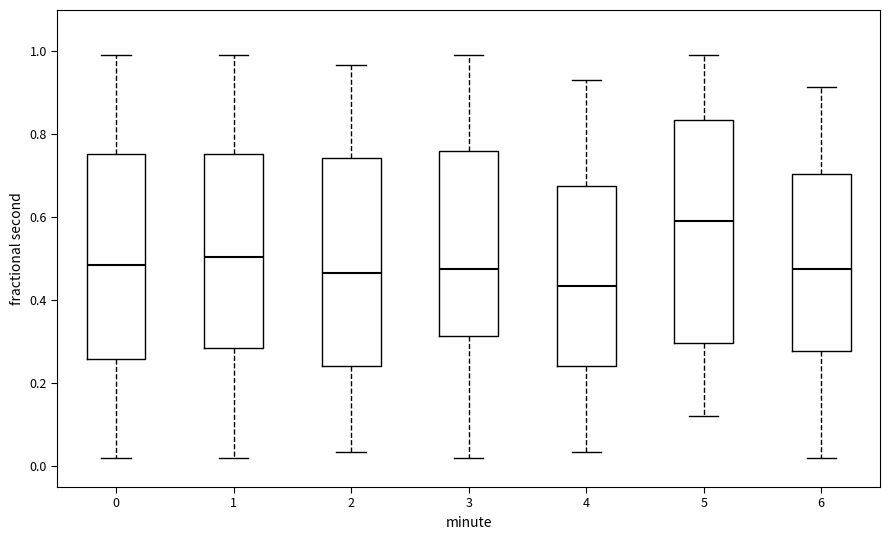

Where does the median line of the box at x = 3 sit on the y-axis? The values are not printed on the chart, so give them approximately, as read against the axis.

0.48